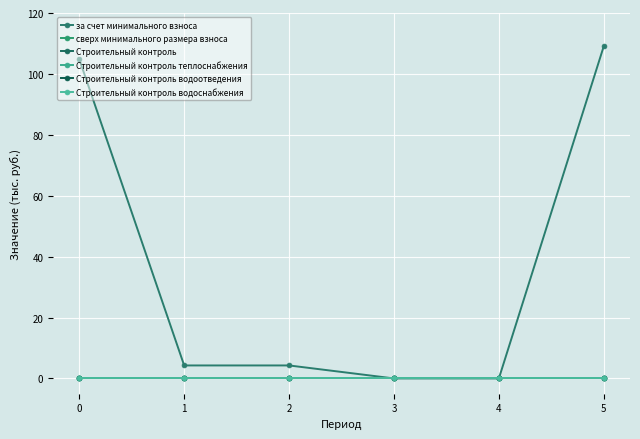

Is this an area chart (filled region under the line)?

No